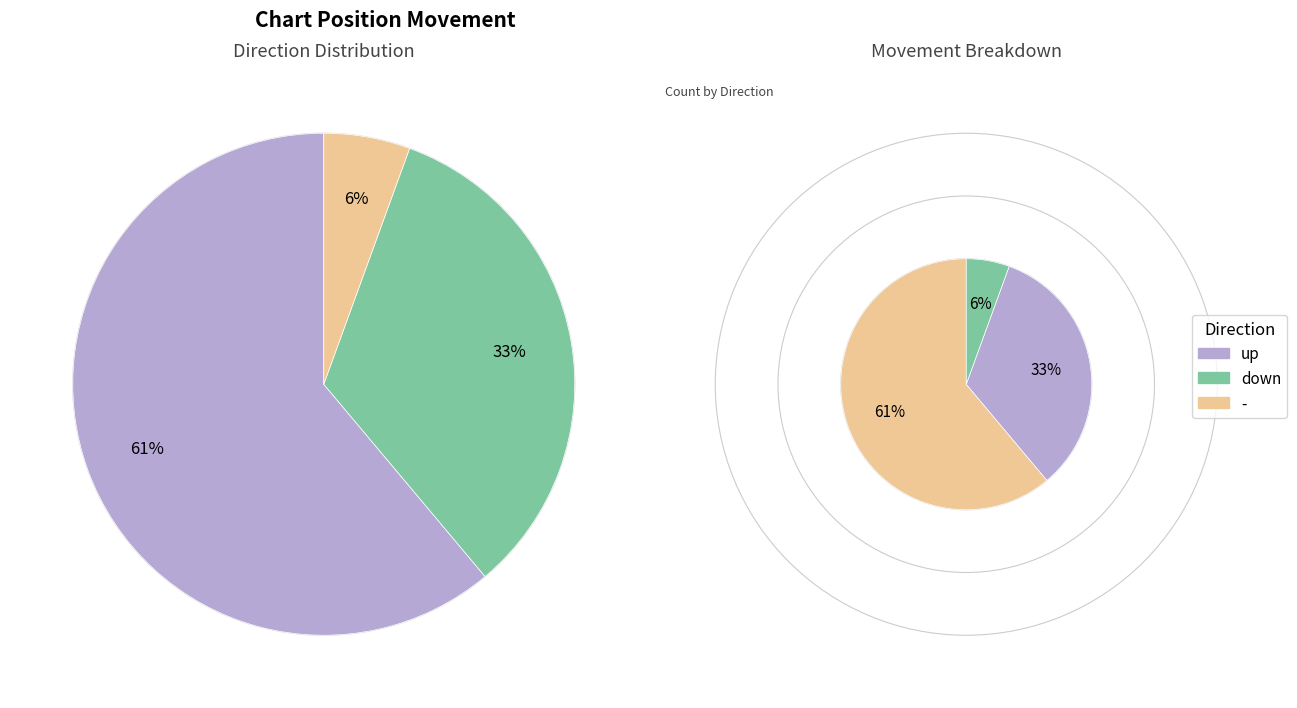

To the nearest percent, what percentage of the pie is down?

33%